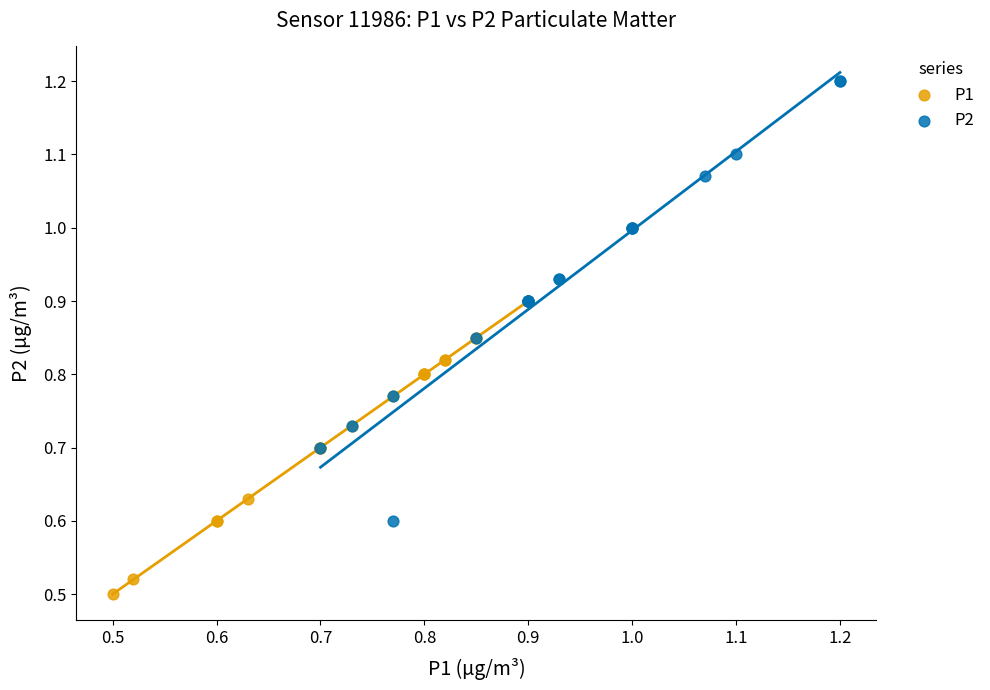

Which series contains the lowest Y value?

P1